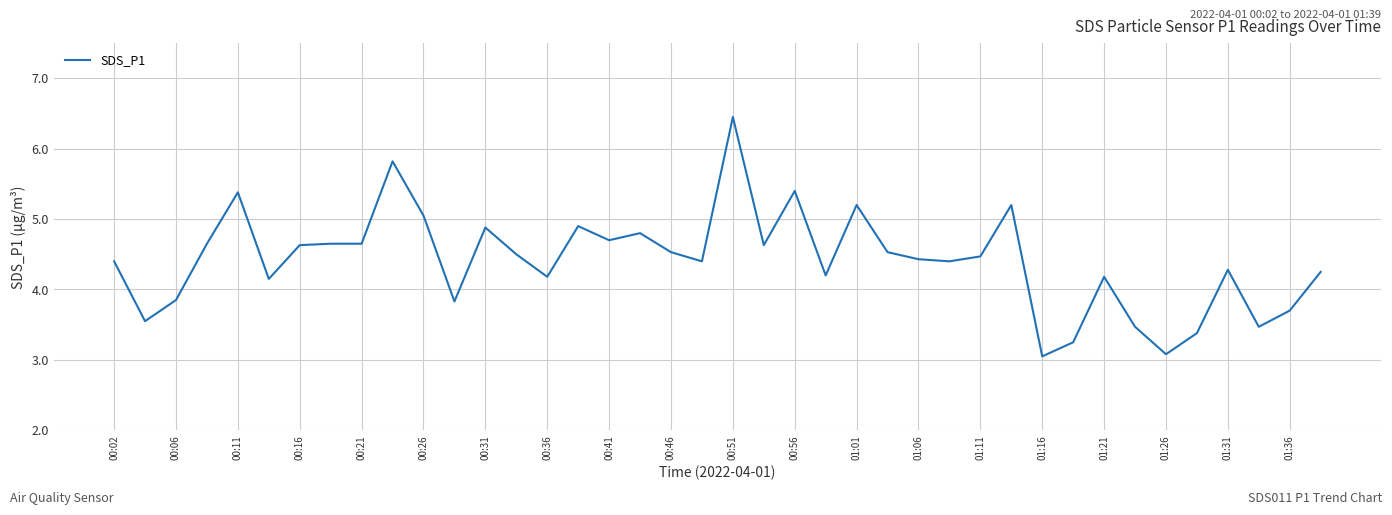

What is the maximum value shown in the chart?

6.5